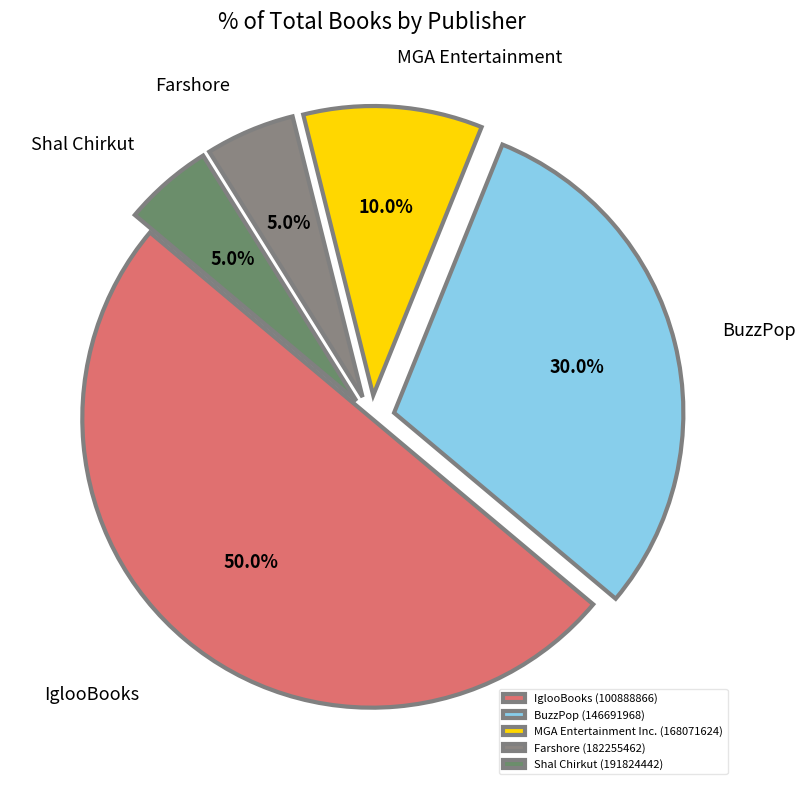

How much of the chart is everything except Shal Chirkut (191824442)?

95.0%